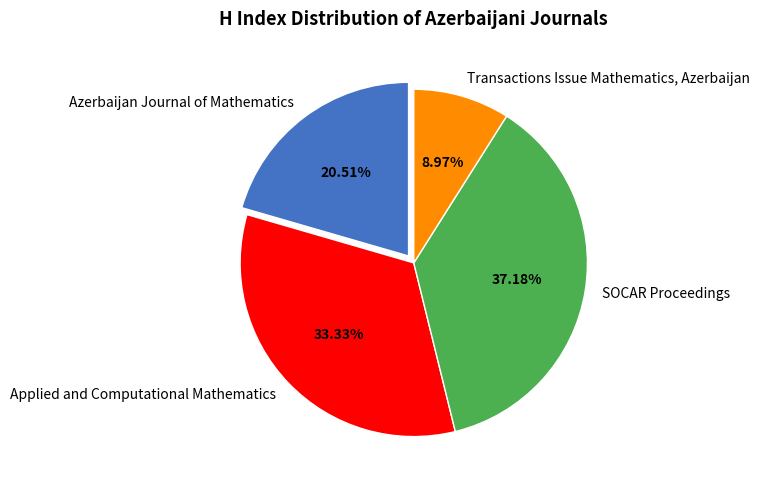

How many slices are in this pie chart?

4